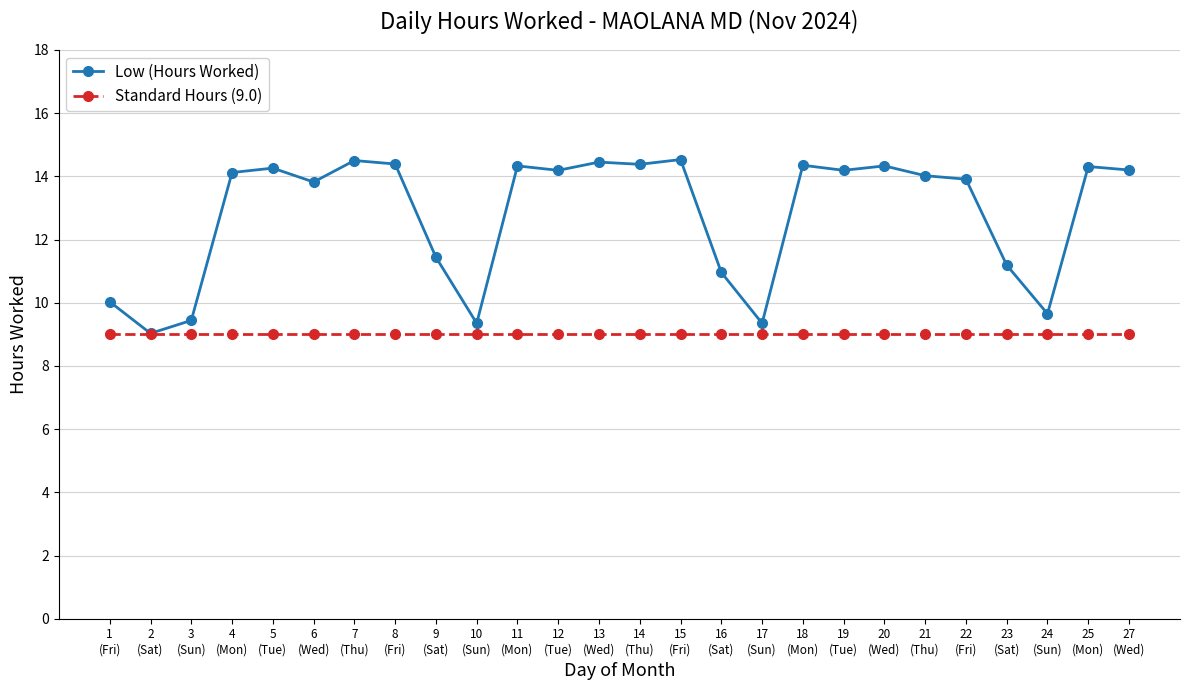

Which series has the widest spread of values?

Low (Hours Worked)